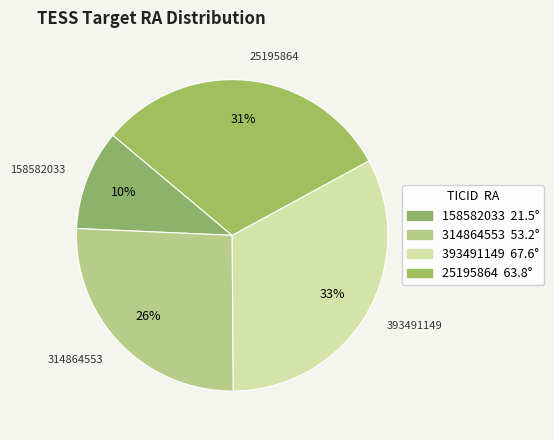

What is the largest slice in the pie chart?

393491149